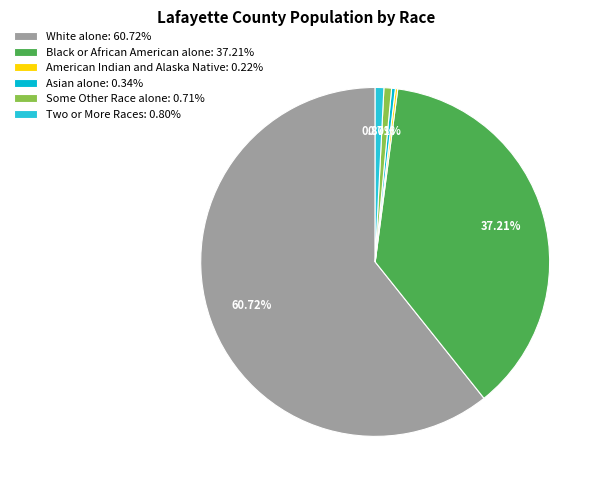

What is the smallest slice in the pie chart?

American Indian and Alaska Native